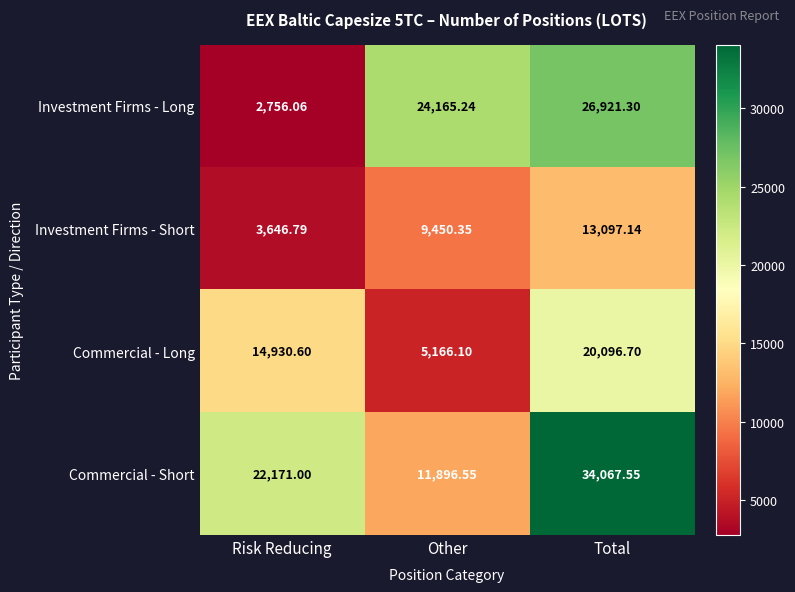

What is the spread (max minus min) of values at Other?

18999.1